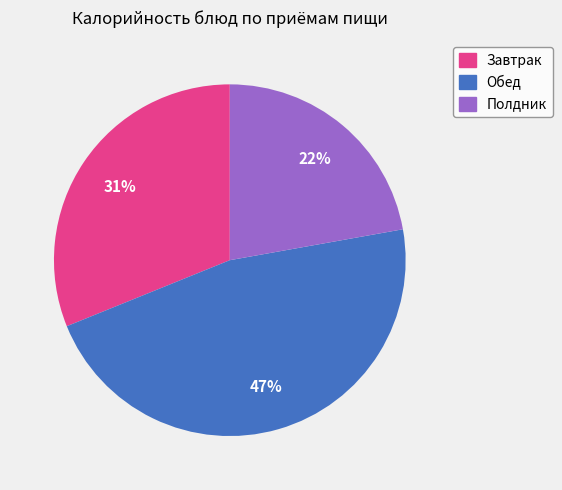

To the nearest percent, what is the average slice percentage?

33%